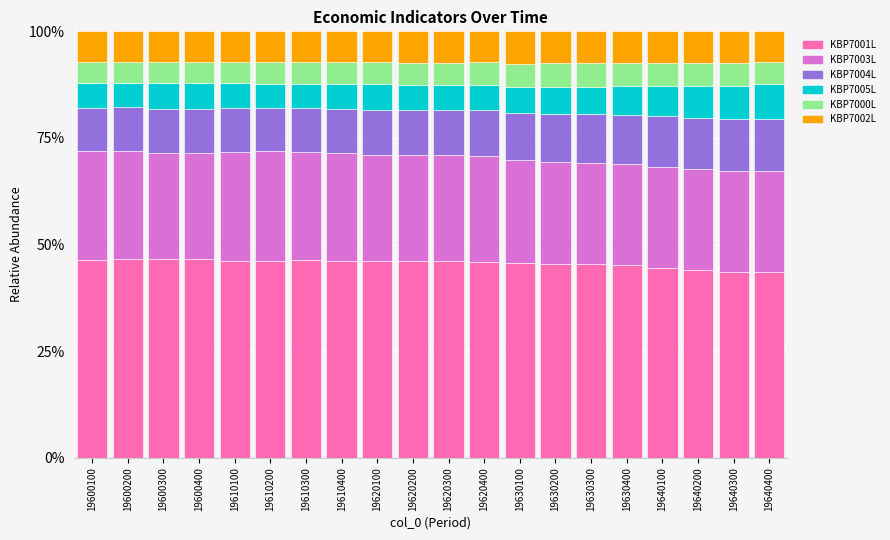

What is the sum of the KBP7001L values at 19610100 and 19630100?

91.9